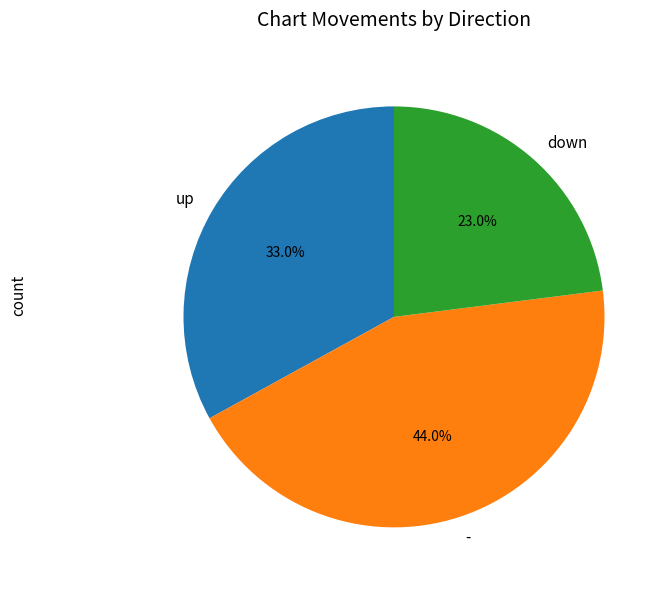

Between up and down, which is larger?

up